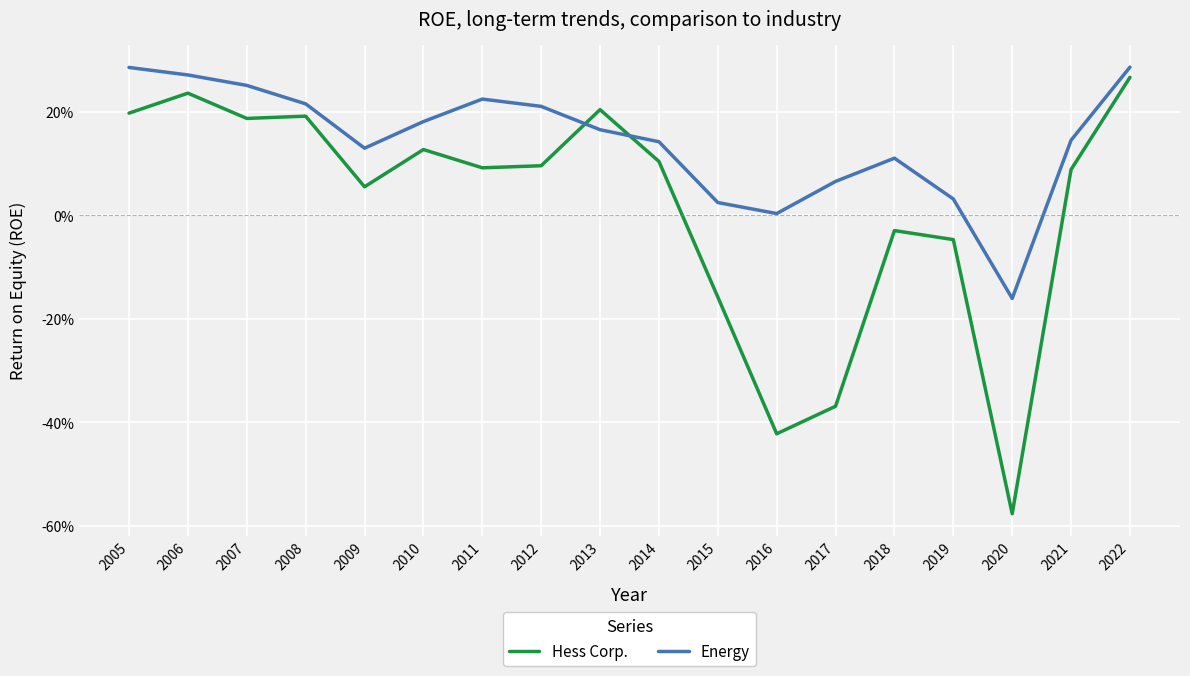

Where is Energy nearest to the value 0?

2016